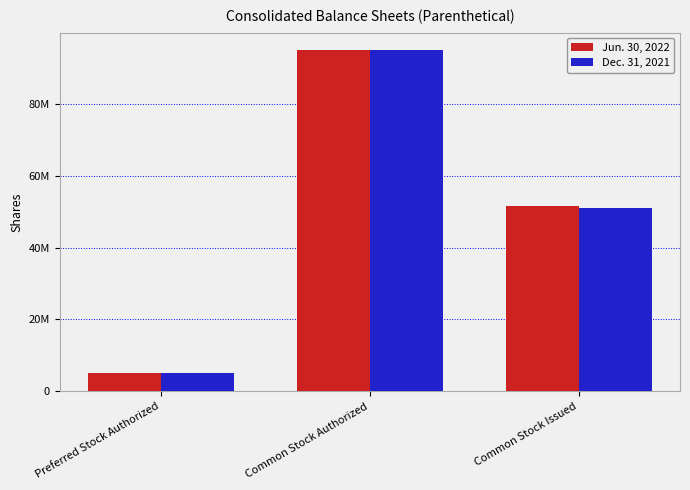

What is the difference between the highest and lowest values at Common Stock Issued?

476000